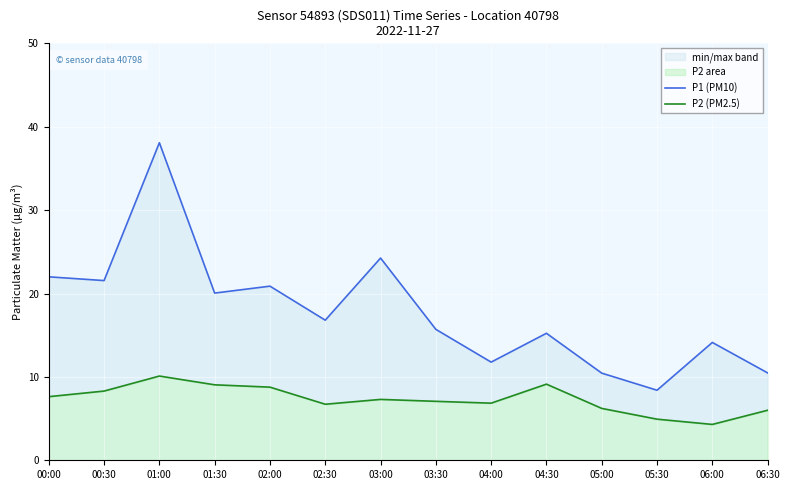

At how many categories does at least one series exceed 5?

14